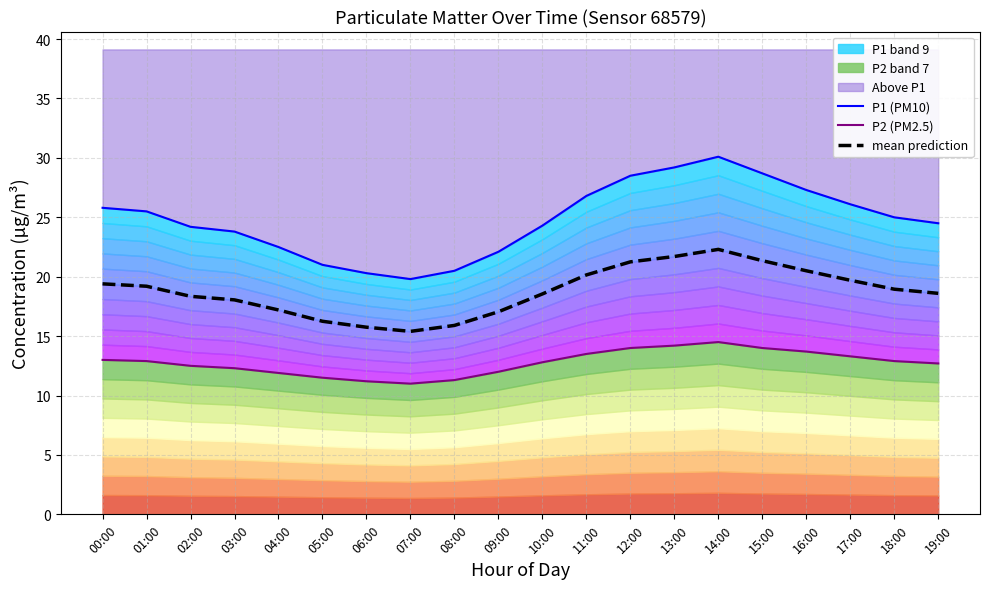

What is the difference between the maximum and minimum values in the P1 (PM10) series?

10.3